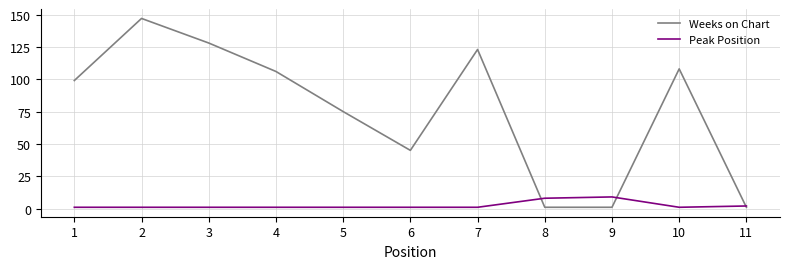

What is the greatest value displayed?

147